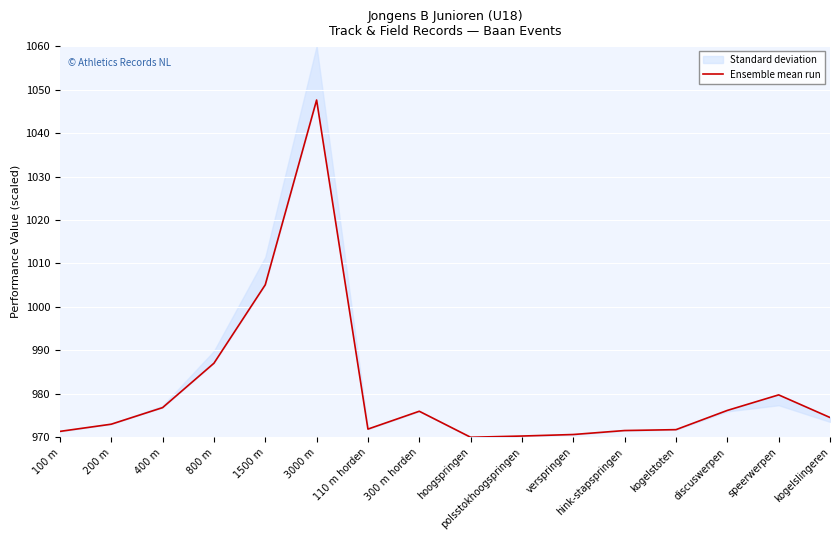

How many values exceed 974?

8